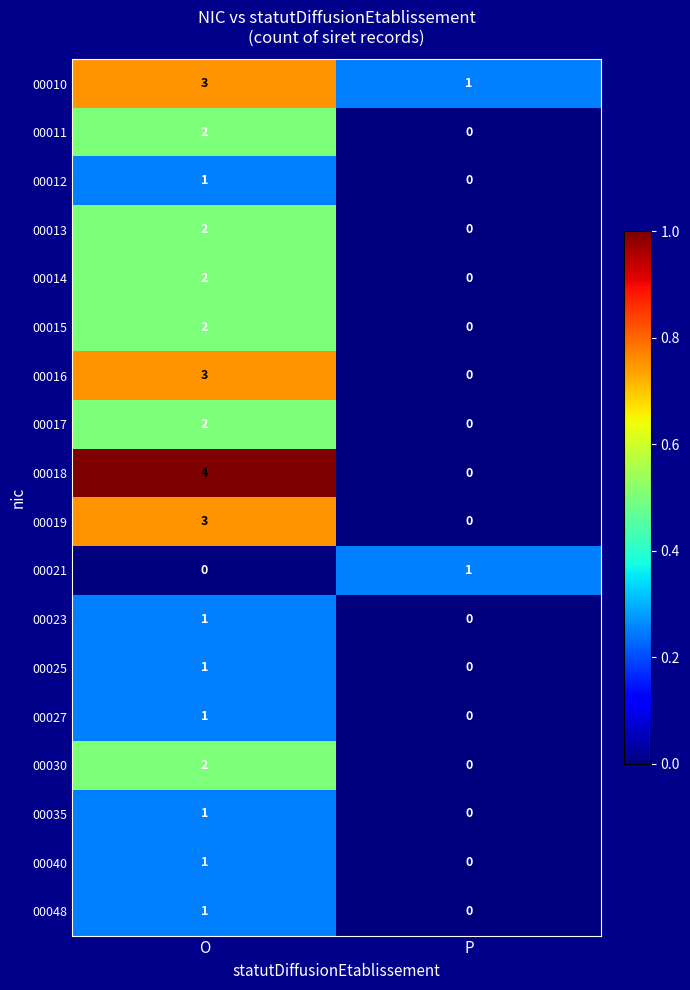

Which category has the lowest value in the 00021 series?

O